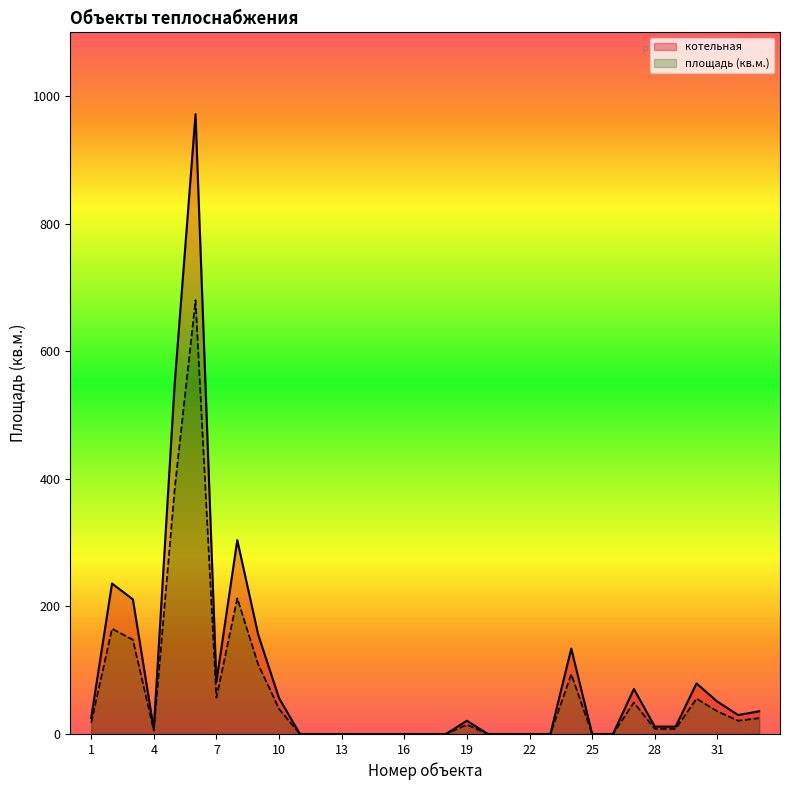

Which series has the largest total across all categories?

котельная